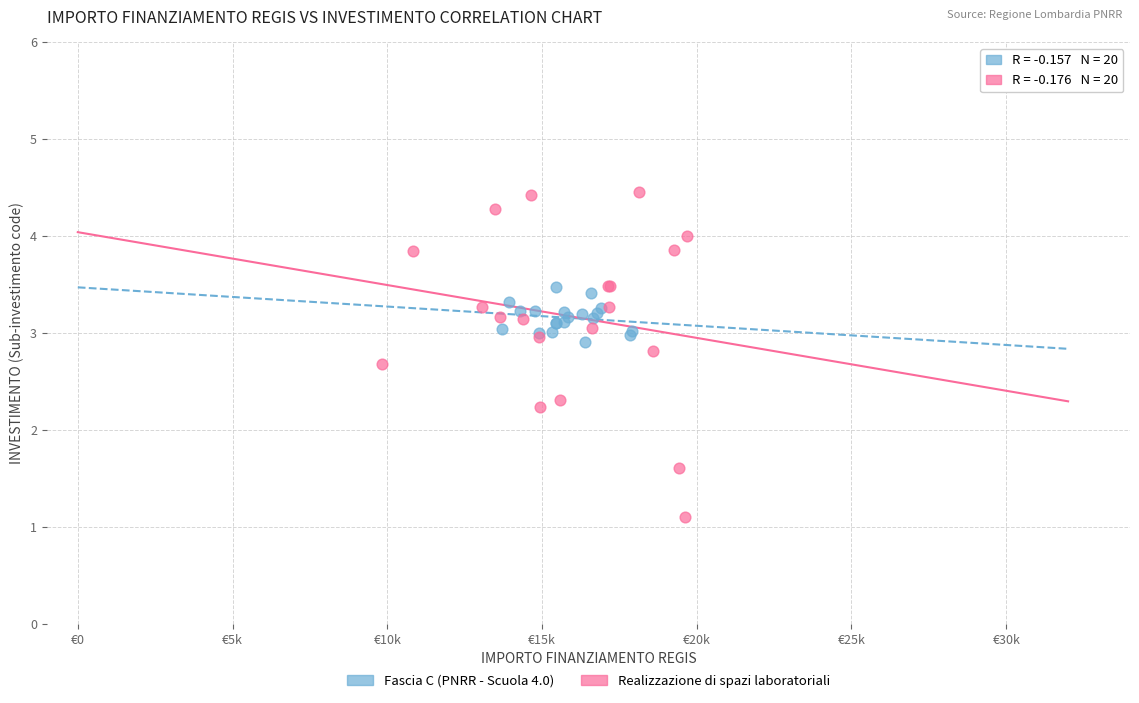

What are all the series names shown in the legend?

Fascia C (PNRR - Scuola 4.0), Realizzazione di spazi laboratoriali